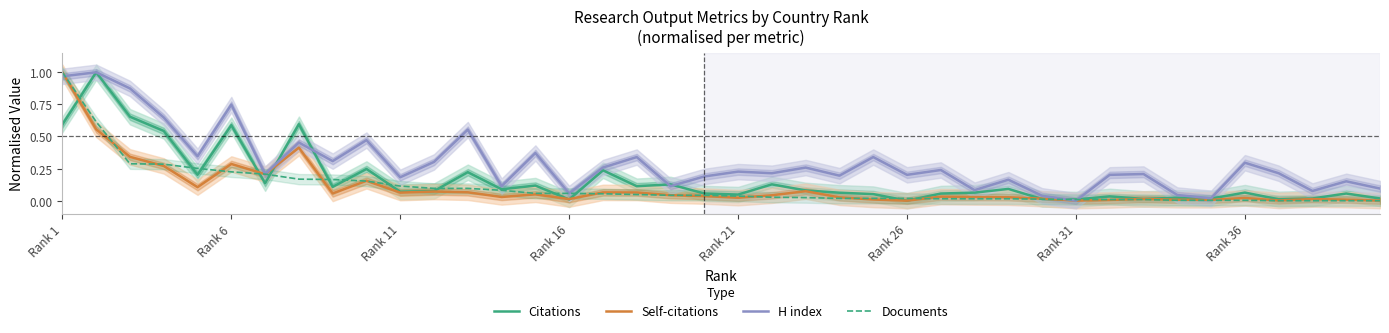

What is the difference between the maximum and minimum values in the Documents series?

1.0